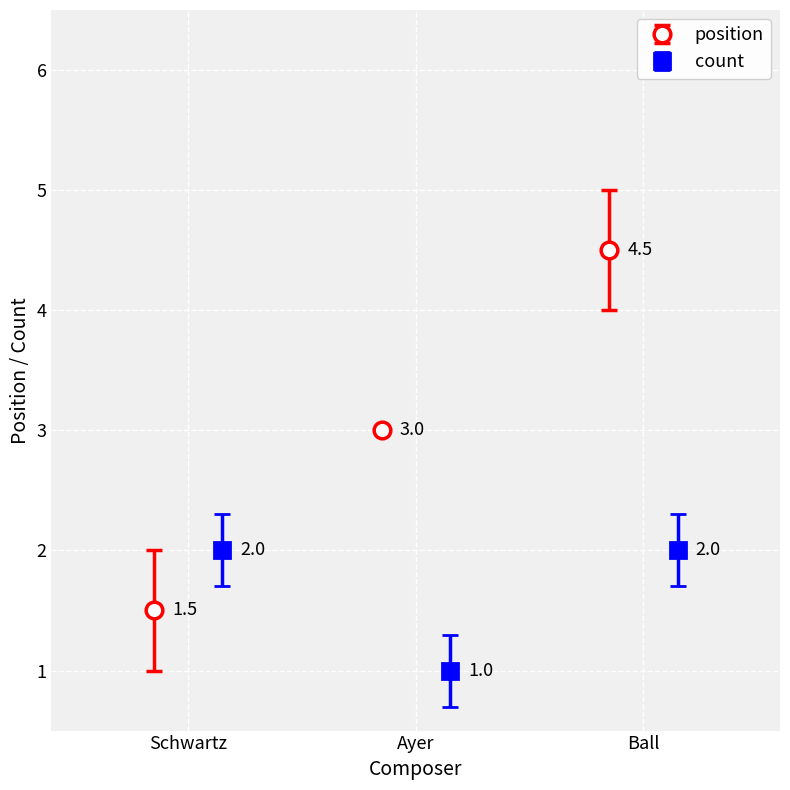

Count the count values in the range 1 to 2.

3